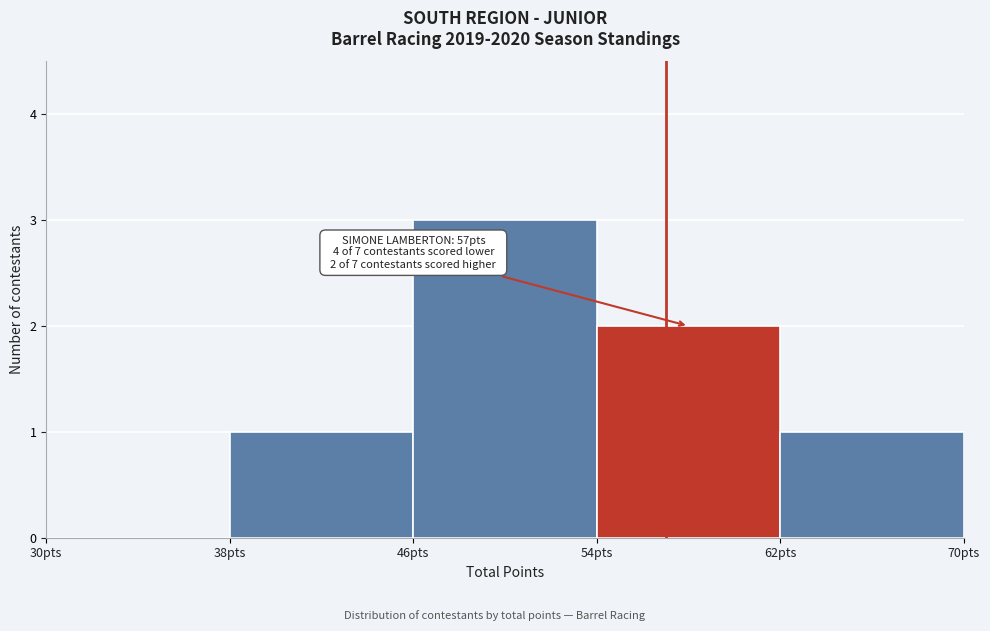

Which range on the x-axis has the tallest bar?

46 to 54